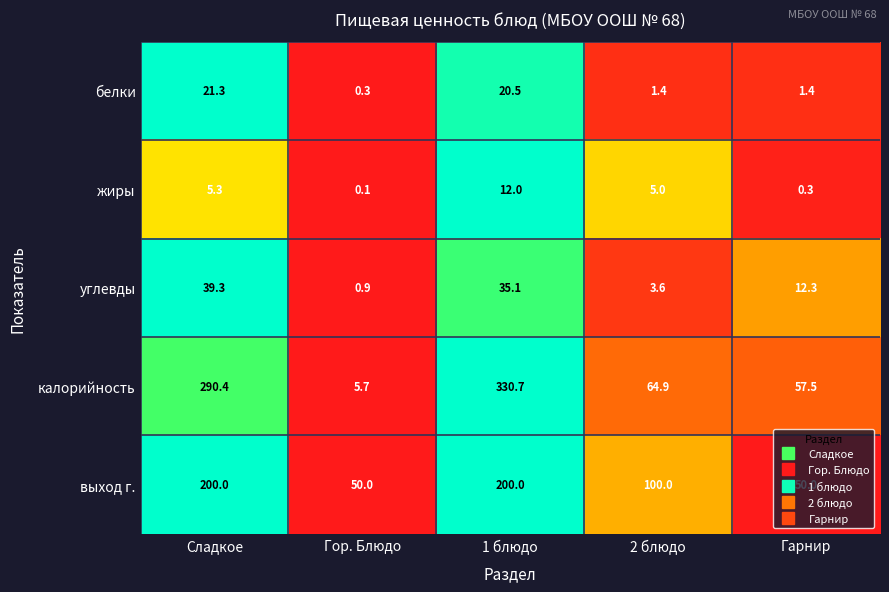

True or false: калорийность has a value of 9.2 at Гор. Блюдо.

False